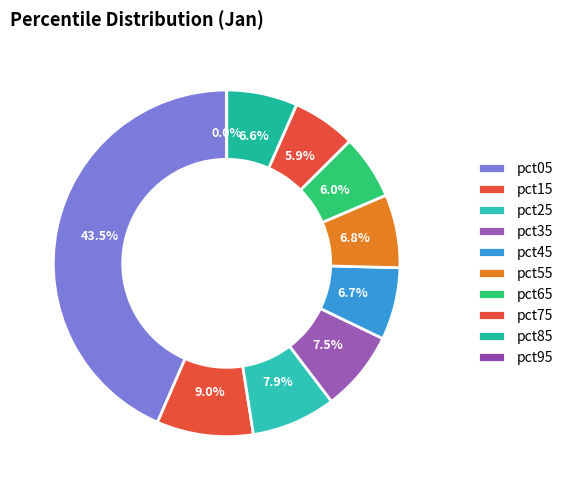

Which category has the biggest portion of the pie?

pct05